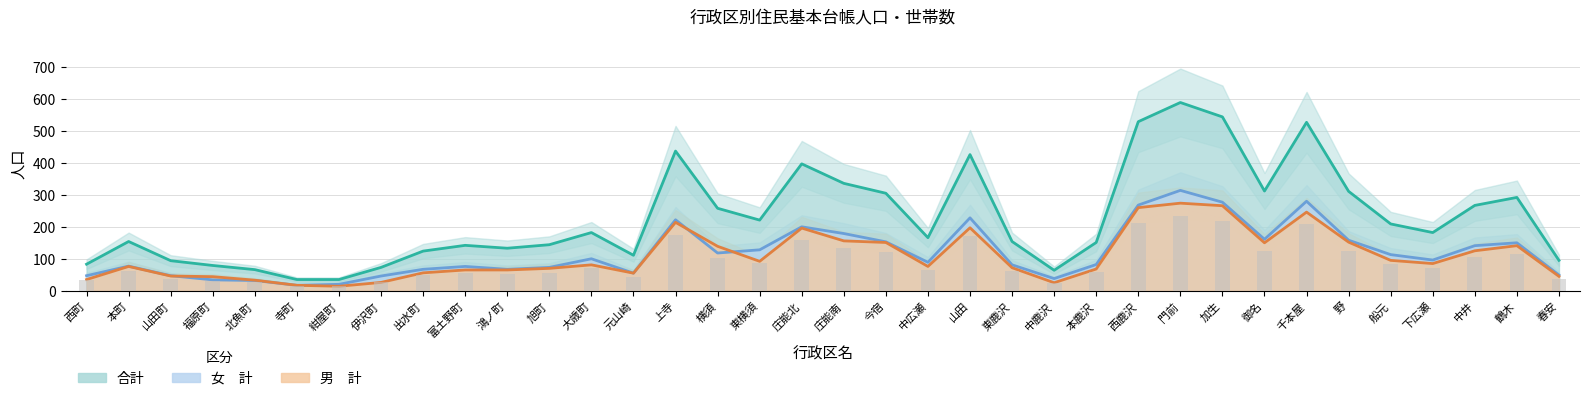

The value of 男　計 at 本町 is 77. True or false?

True